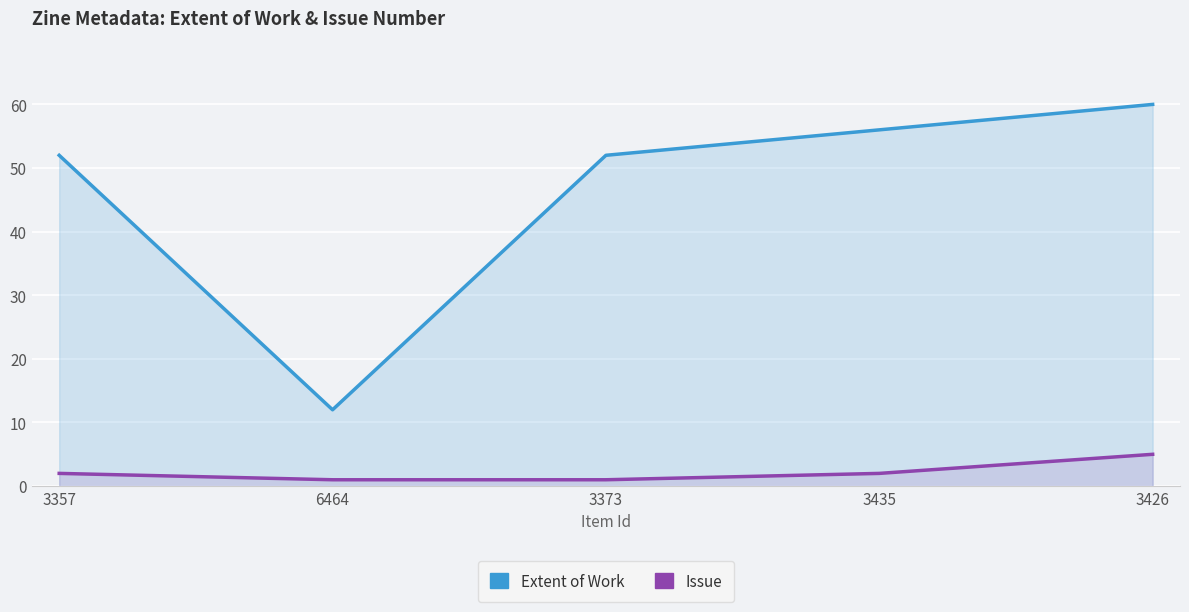

What position from the right is 6464?

4